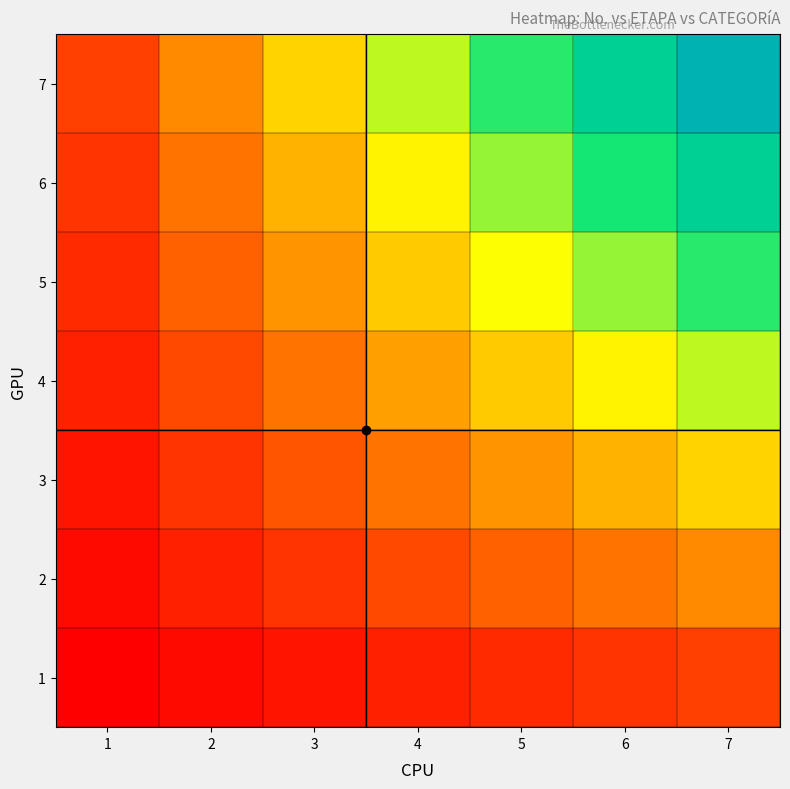

List the series in order of their peak value, highest first.

7, 6, 5, 4, 3, 2, 1